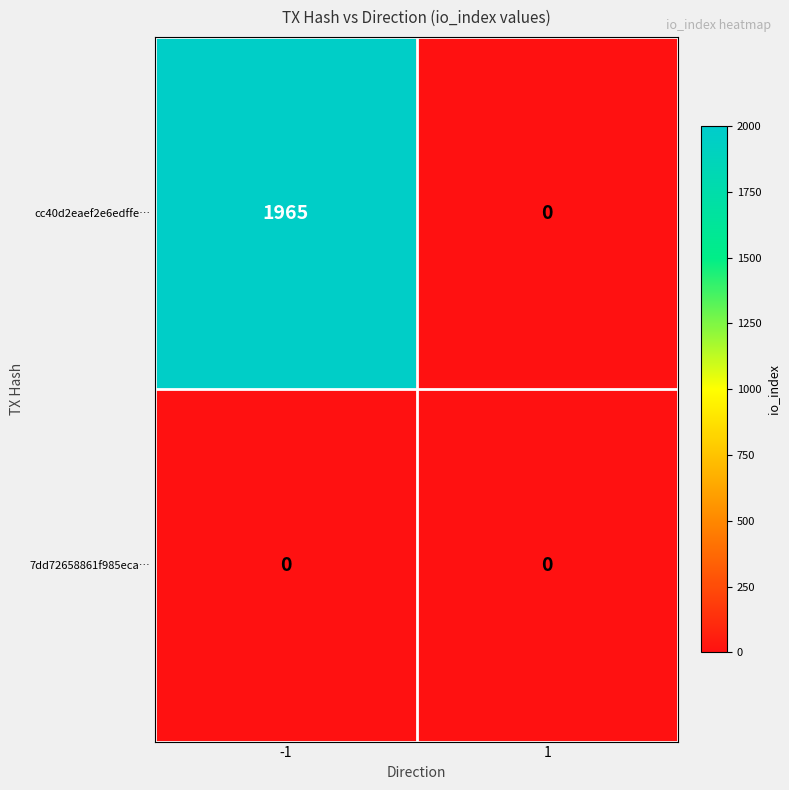

Which series has the largest total across all categories?

cc40d2eaef2e6edffe…